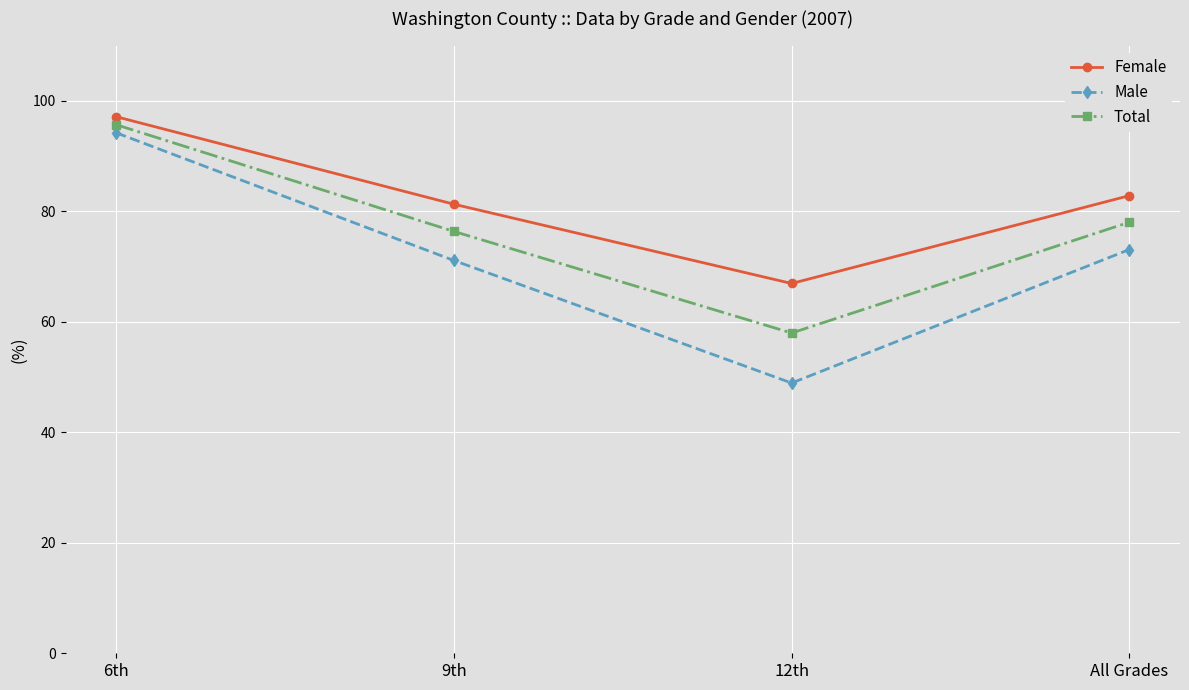

Is it true that Female equals 66.9 at 12th?

True